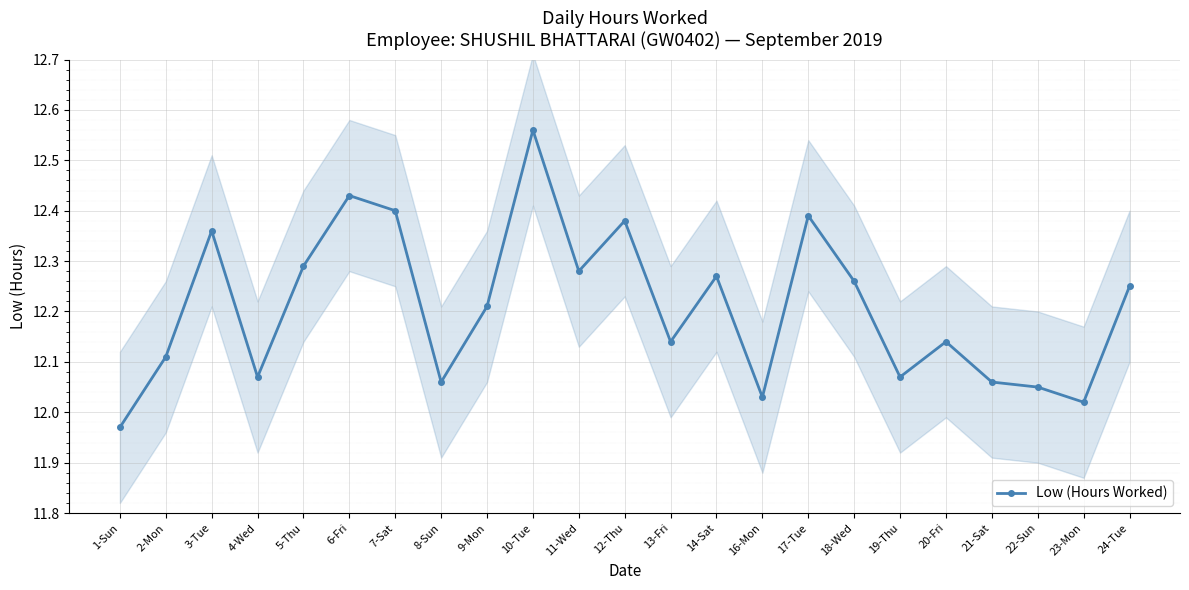

Reading left to right, list all the values displayed in this chart.

1-Sun=12.0	2-Mon=12.1	3-Tue=12.4	4-Wed=12.1	5-Thu=12.3	6-Fri=12.4	7-Sat=12.4	8-Sun=12.1	9-Mon=12.2	10-Tue=12.6	11-Wed=12.3	12-Thu=12.4	13-Fri=12.1	14-Sat=12.3	16-Mon=12.0	17-Tue=12.4	18-Wed=12.3	19-Thu=12.1	20-Fri=12.1	21-Sat=12.1	22-Sun=12.1	23-Mon=12.0	24-Tue=12.2